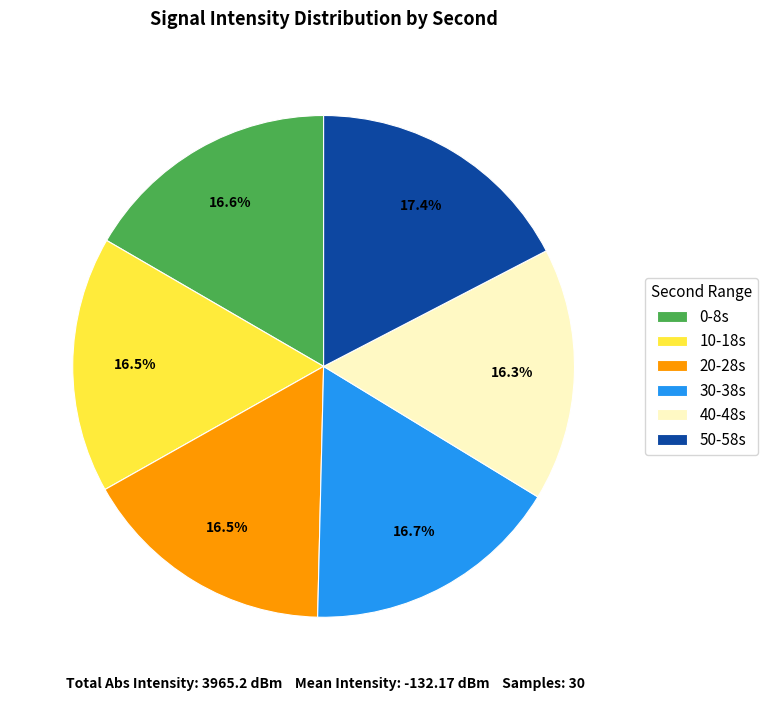

What is the total percentage of 10-18s and 20-28s?

33.0%